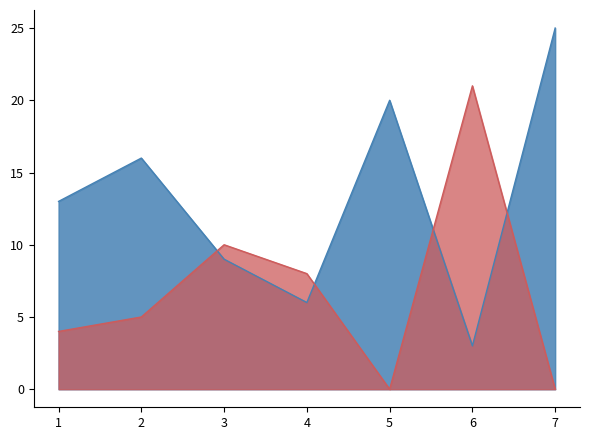

List the series in order of their peak value, lowest first.

Score 2, Score 1